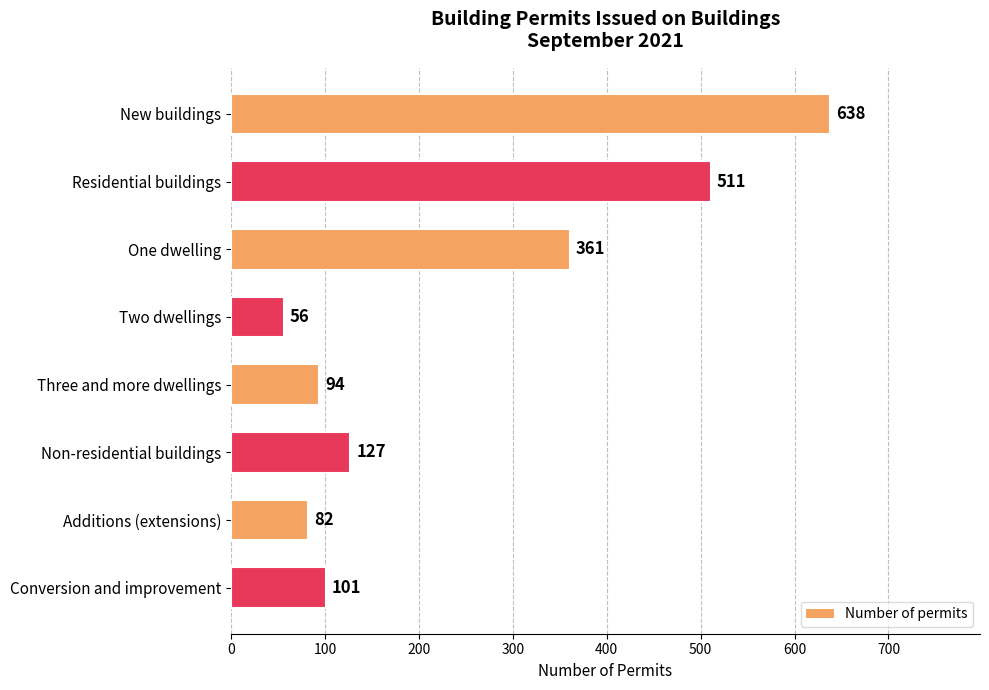

Rank the categories by value from lowest to highest.

Two dwellings, Additions (extensions), Three and more dwellings, Conversion and improvement, Non-residential buildings, One dwelling, Residential buildings, New buildings